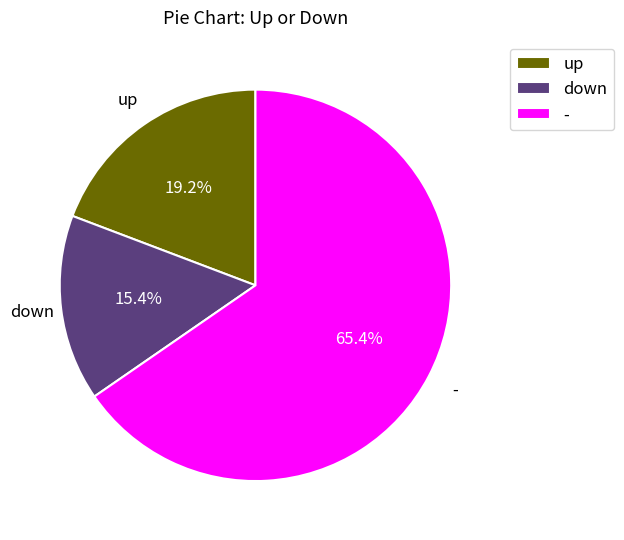

To the nearest percent, what is the difference between the up and down slice percentages?

4%